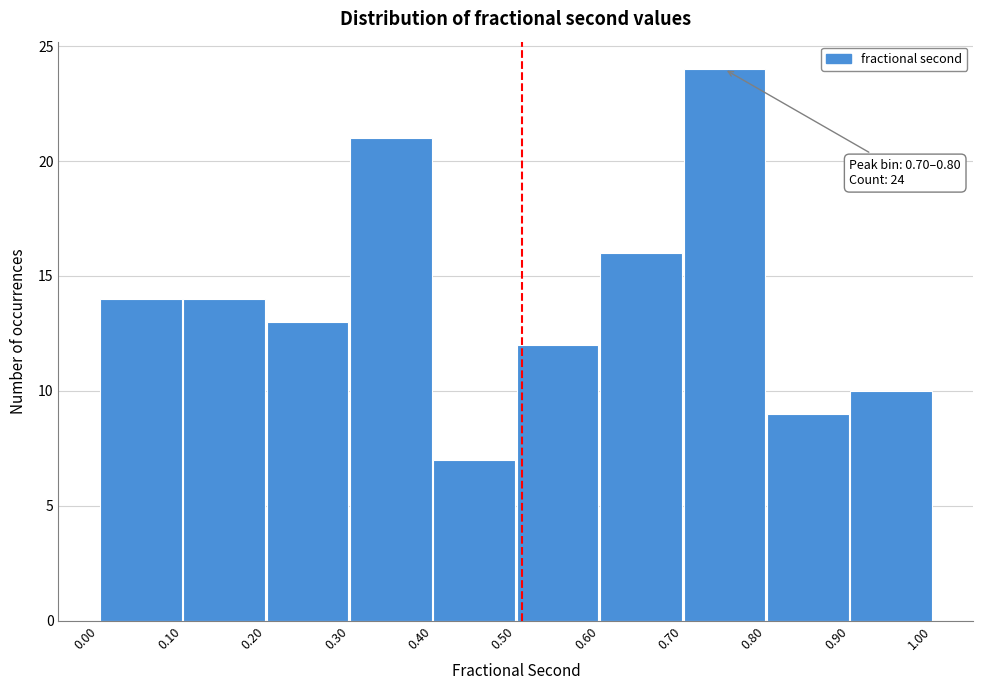

Over which range of the x-axis is the bar tallest?

0.70 to 0.80